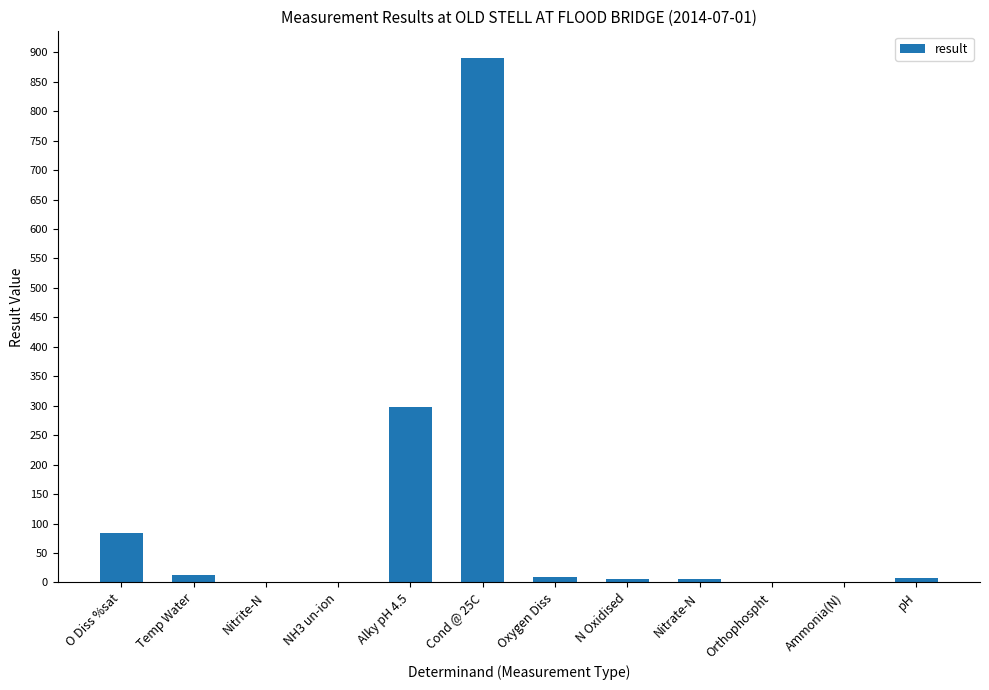

What is the maximum value shown in the chart?

891.0